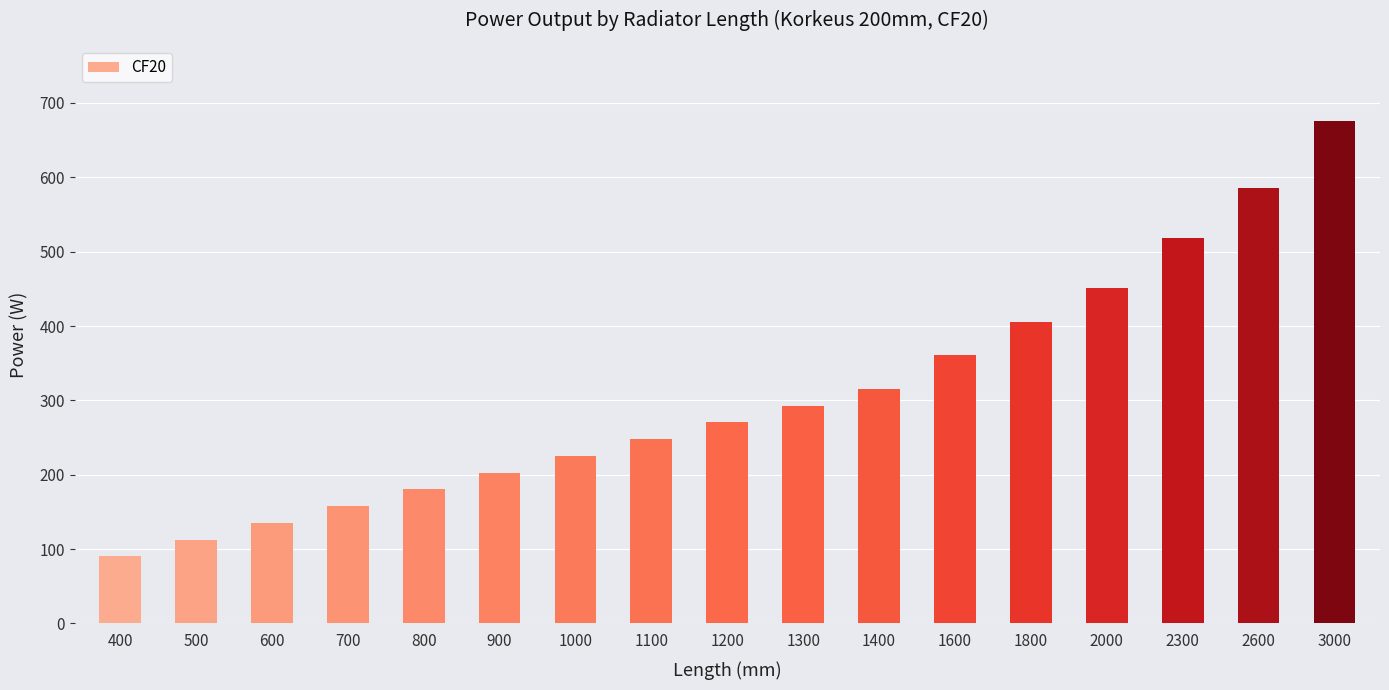

Rank the categories by value from highest to lowest.

3000, 2600, 2300, 2000, 1800, 1600, 1400, 1300, 1200, 1100, 1000, 900, 800, 700, 600, 500, 400